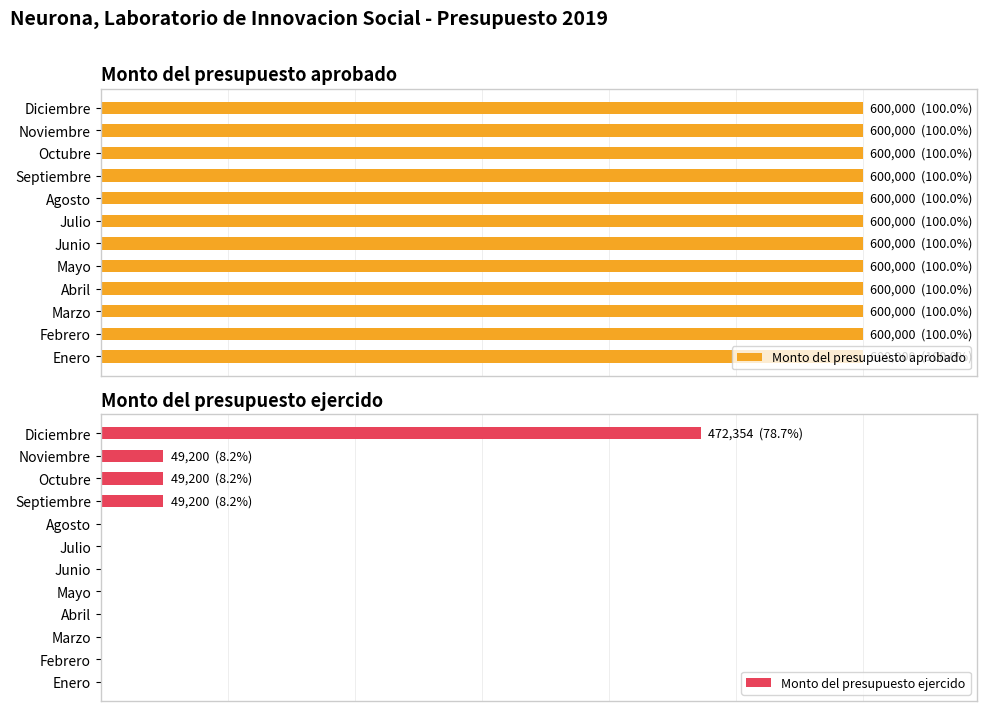

How many bars are there in total?

24